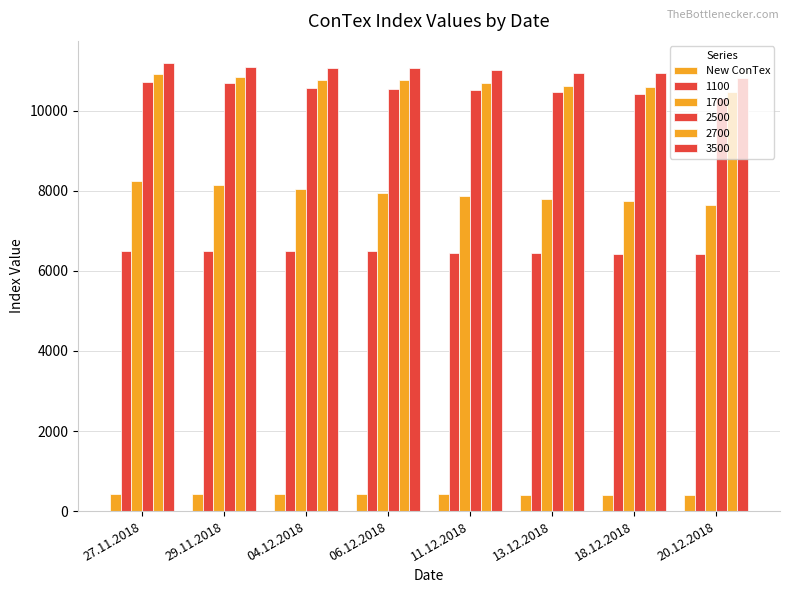

How many categories are shown in the chart?

8